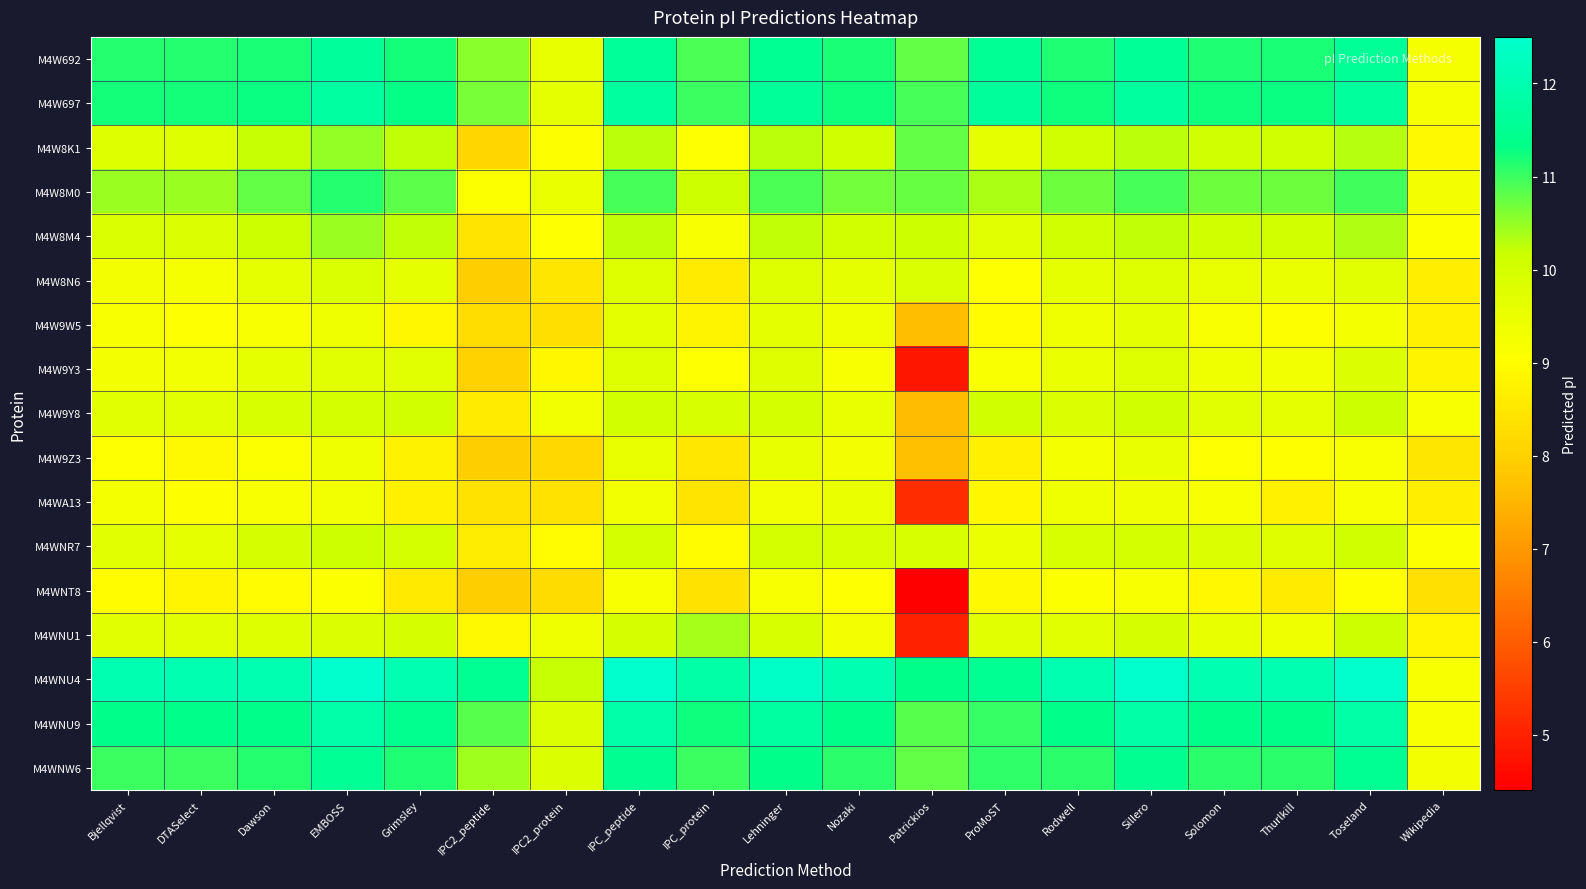

Between Thurlkill and DTASelect, which is larger?

Thurlkill